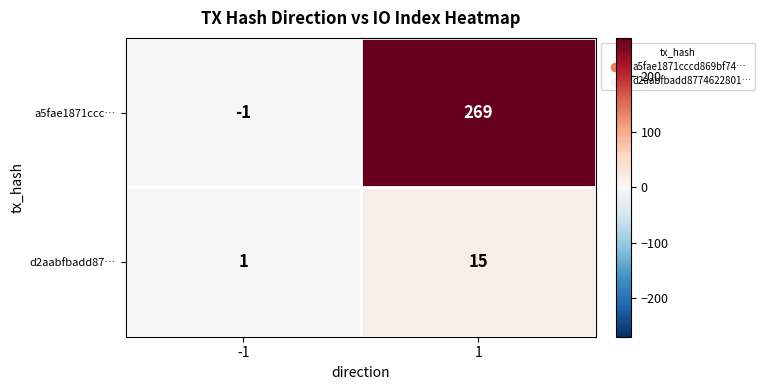

The value of d2aabfbadd87… at -1 is 0. True or false?

False